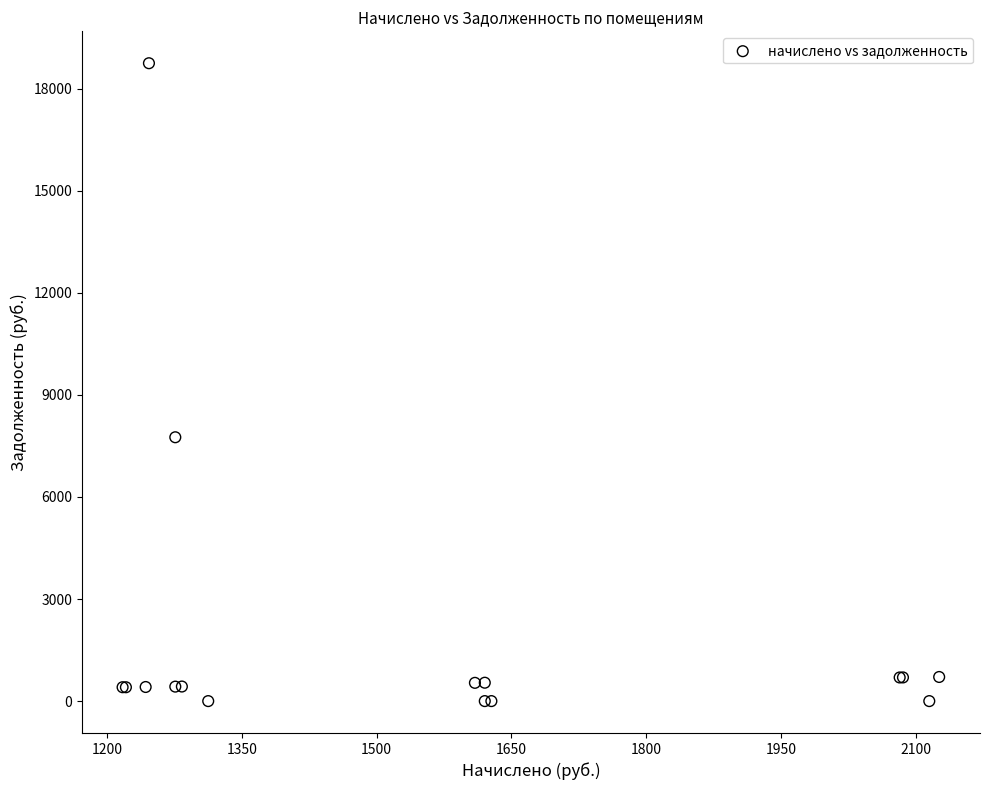

What Y value in the scatter plot is closest to 9371?

7752.8